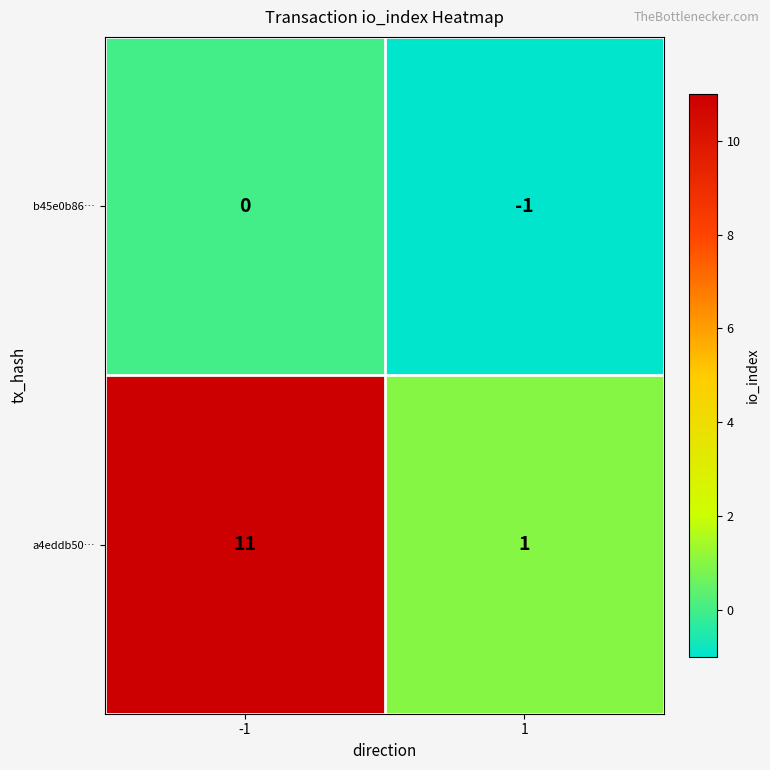

Reading right to left, extract all data points from this chart.

b45e0b86…: 1=-1	-1=0
a4eddb50…: 1=1	-1=11